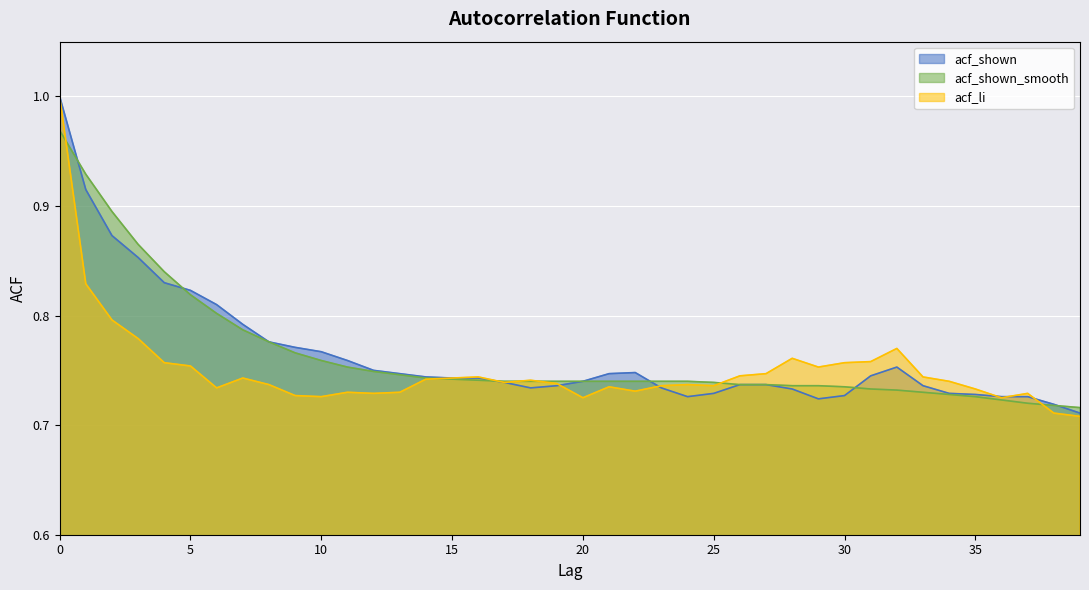

List the labels in order of acf_li value, largest first.

0, 1, 2, 3, 32, 28, 31, 4, 30, 5, 29, 27, 26, 16, 33, 7, 15, 14, 18, 34, 17, 19, 8, 24, 23, 25, 21, 6, 35, 22, 11, 13, 12, 37, 9, 10, 20, 36, 38, 39